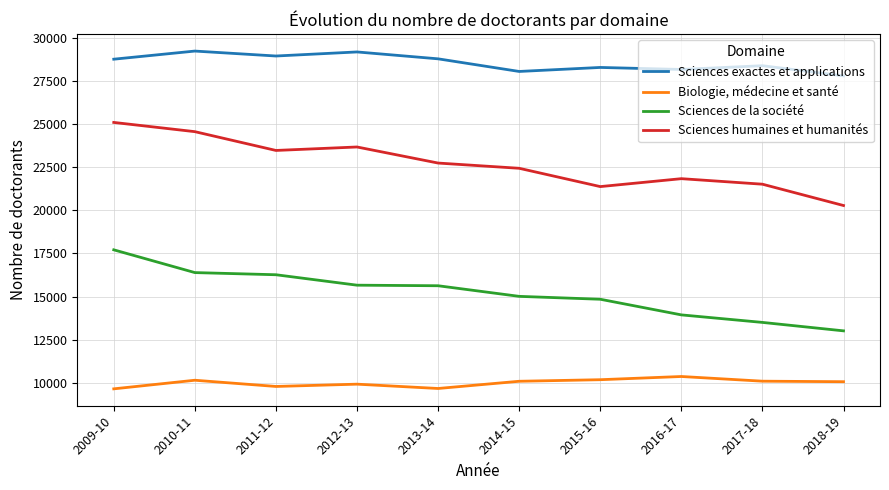

What is the approximate value of Sciences exactes et applications at 2012-13?

29203